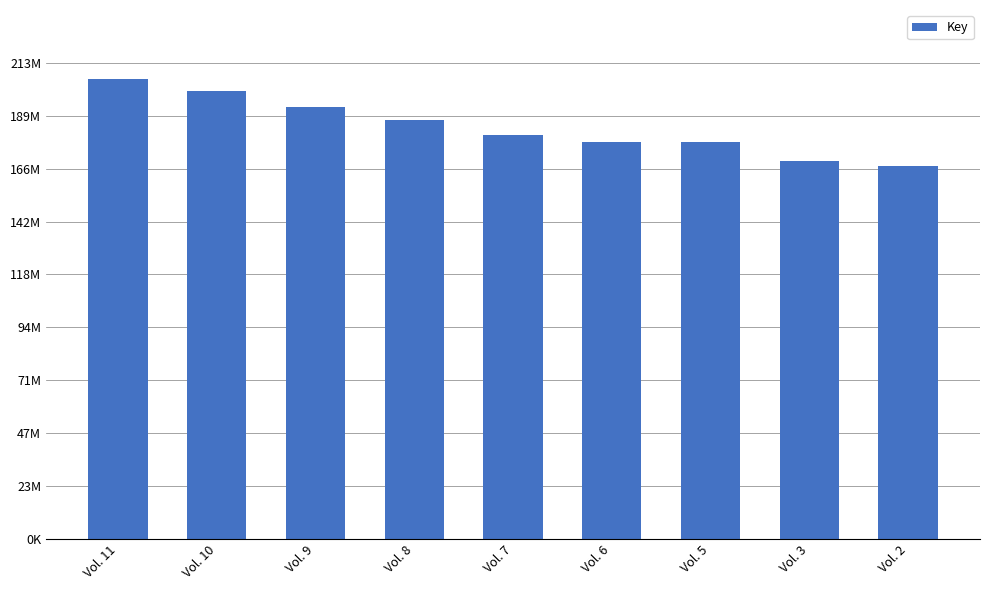

What is the average value?

184747382